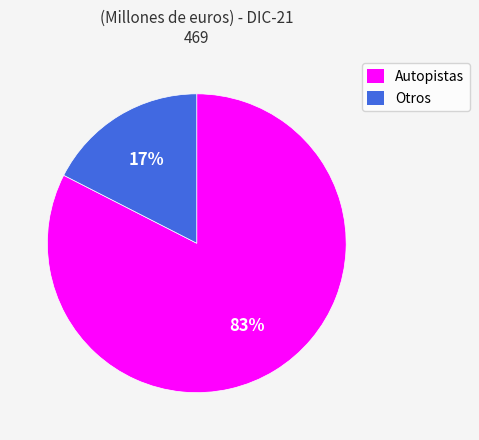

Rank the categories by value from lowest to highest.

Otros, Autopistas